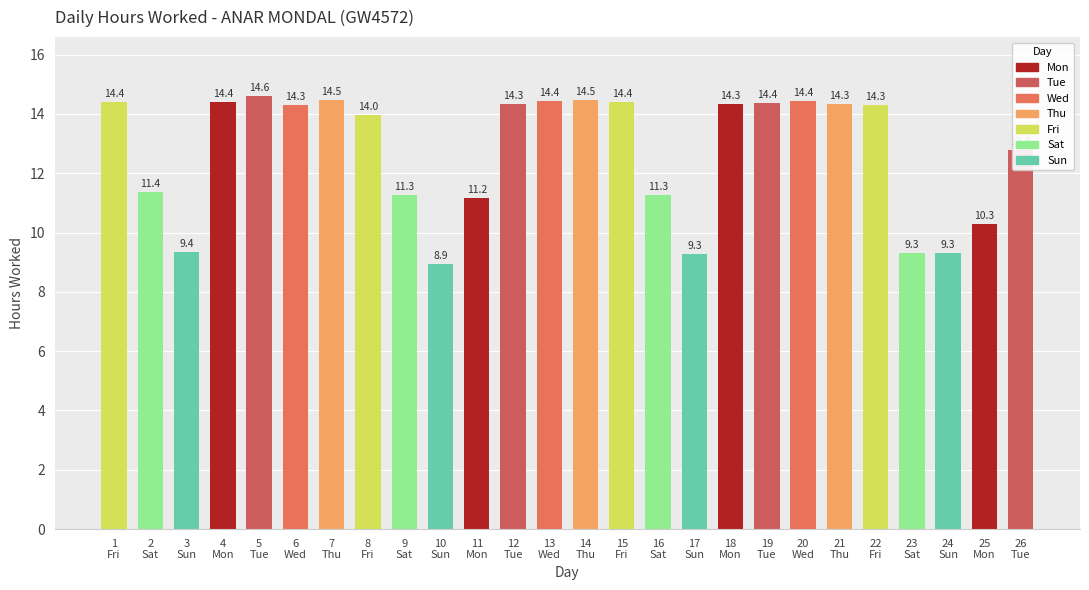

What is the ratio of the value at 18
Mon to the value at 23
Sat?

1.5